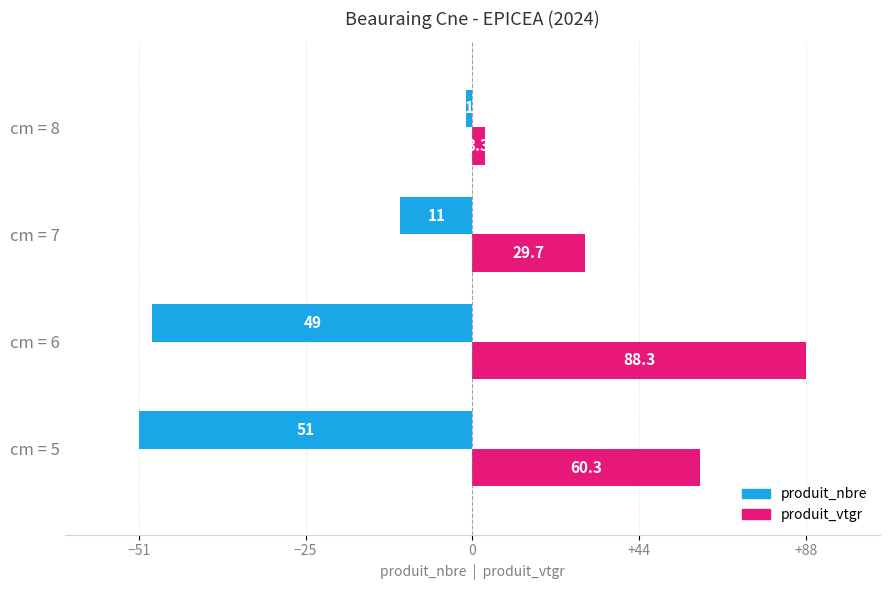

What is the highest value of the produit_nbre series?

-0.9